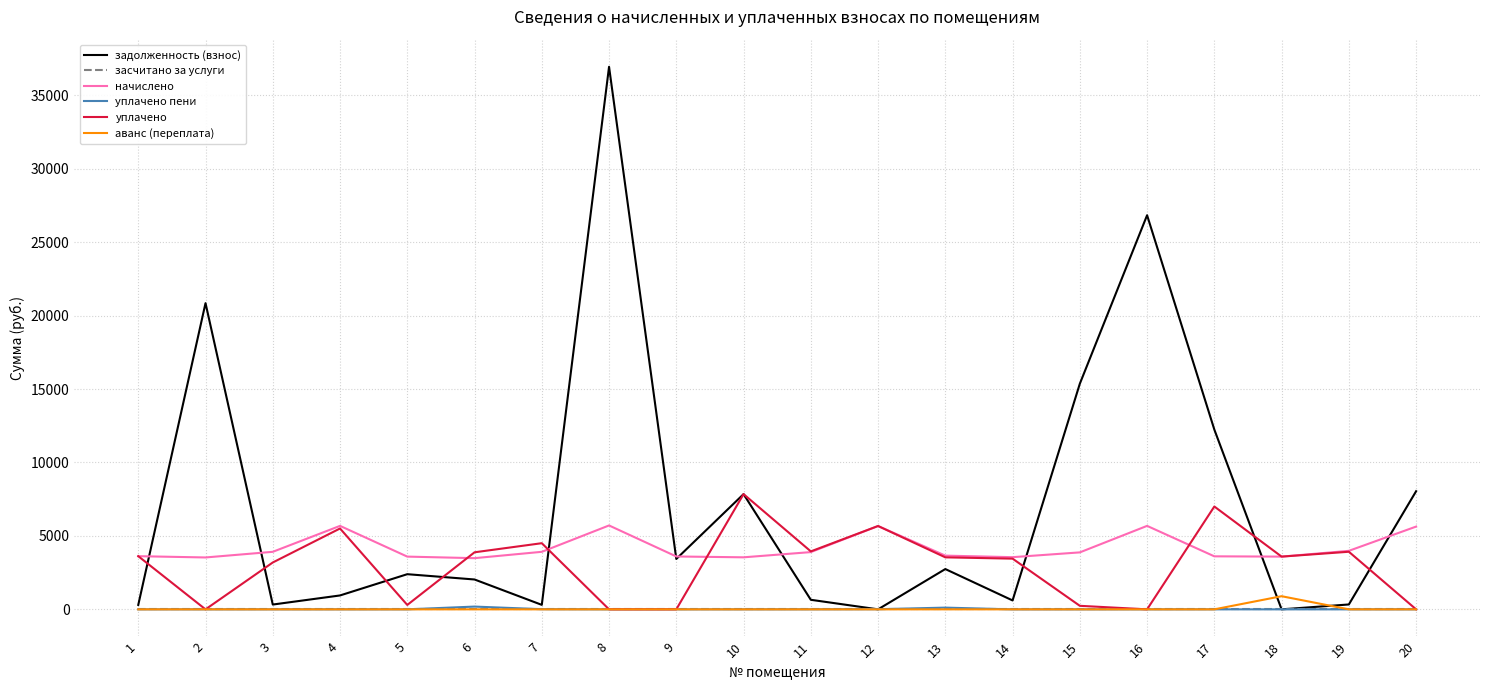

How many lines are shown in the chart?

6